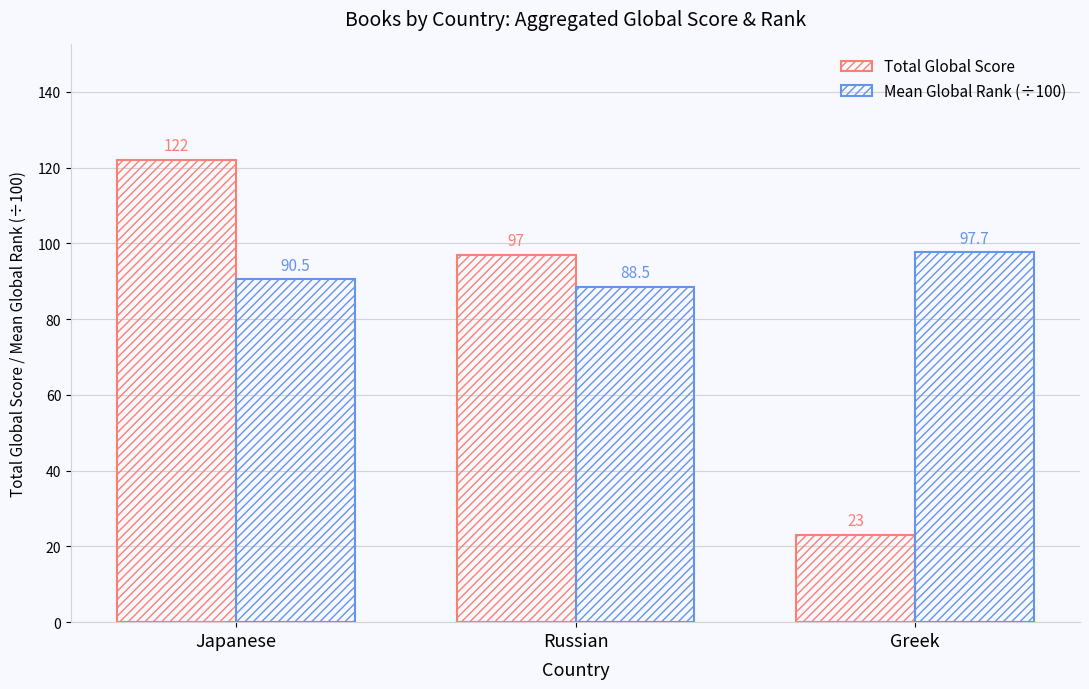

How many Total Global Score values are between 23 and 122?

3